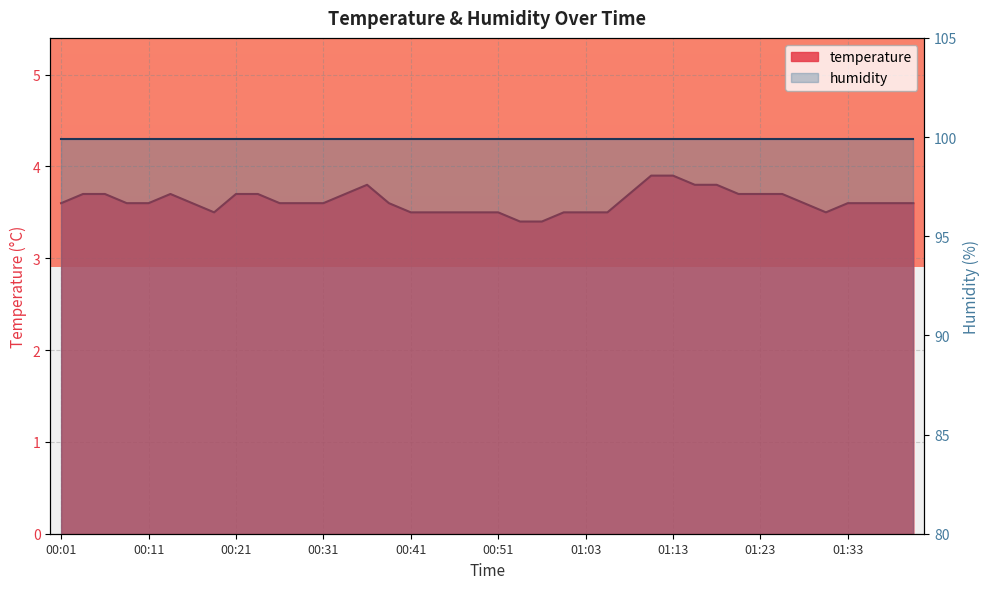

What is the ratio of the value at 00:13 to the value at 00:38?

1.0